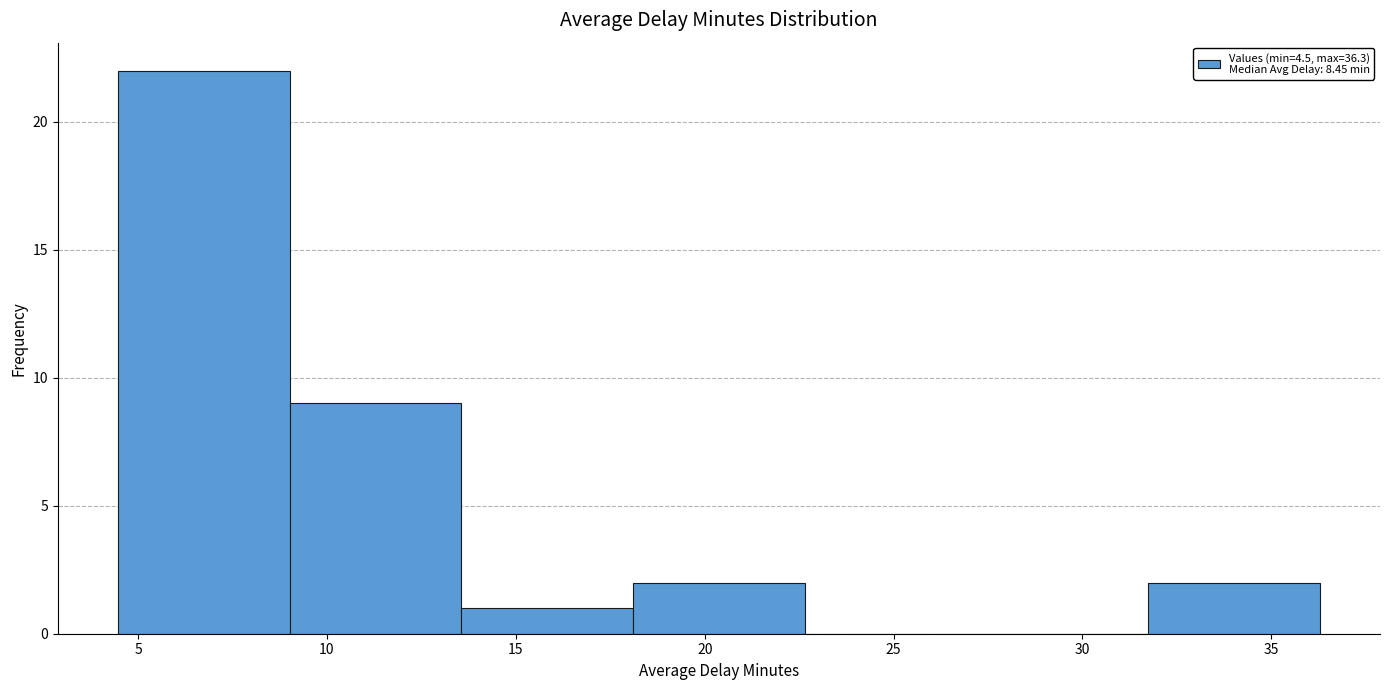

Which range on the x-axis has the tallest bar?

4.5 to 9.0